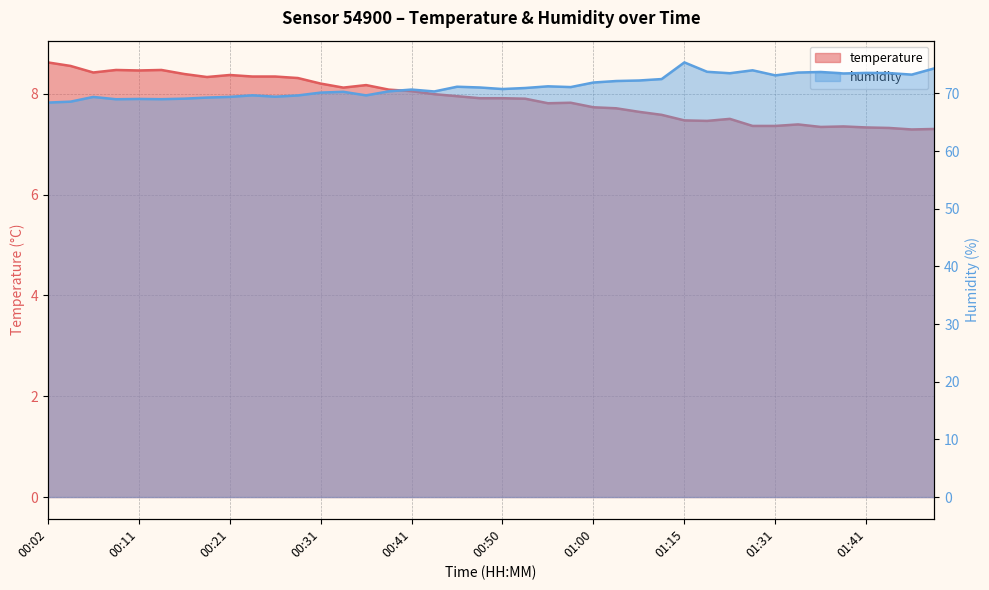

At which category does temperature reach its first local peak?

00:09